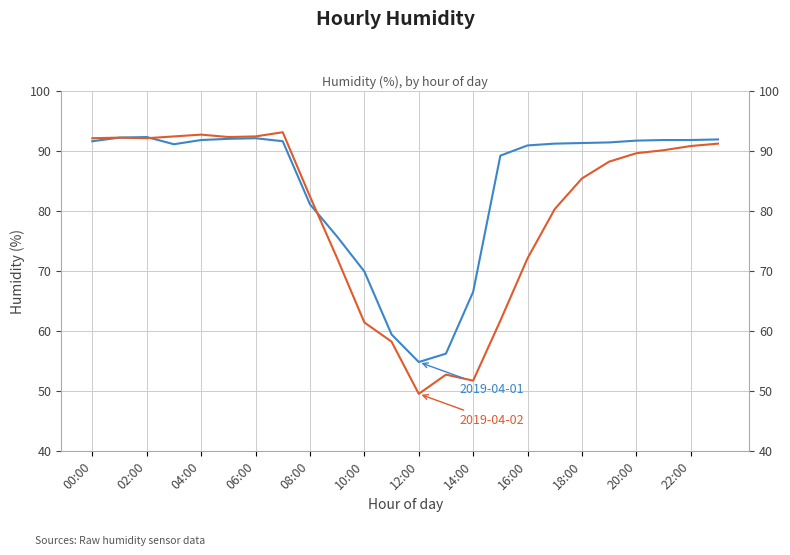

Is it true that 2019-04-01 equals 126.4 at 07:00?

False